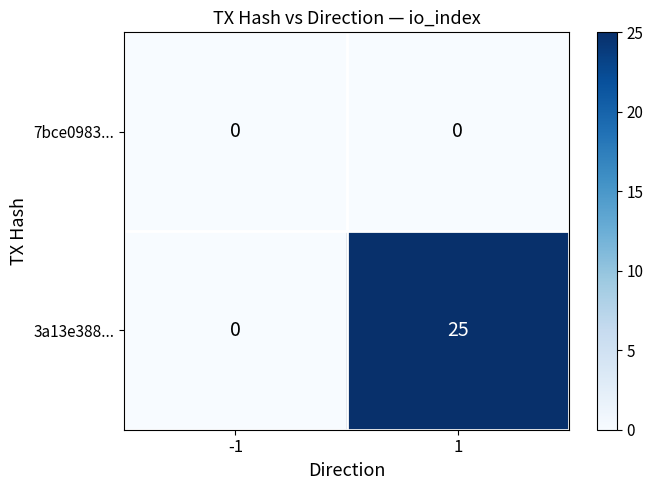

Between -1 and 1, which series saw the biggest shift?

3a13e388...